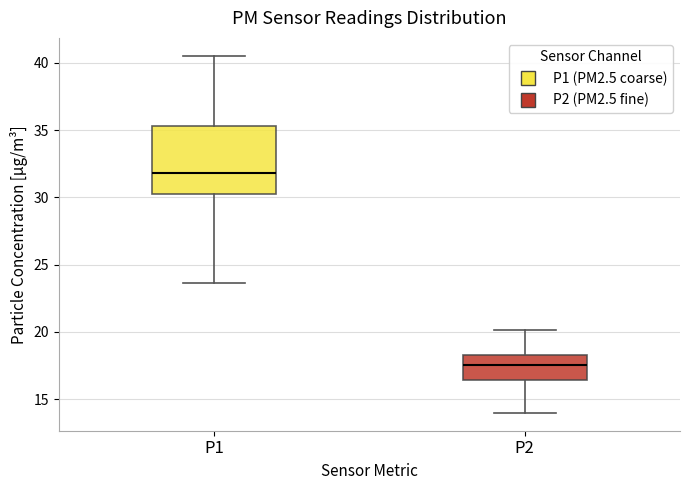

Where is the lower edge of the box for P2 on the y-axis? The values are not printed on the chart, so give them approximately, as read against the axis.

16.5